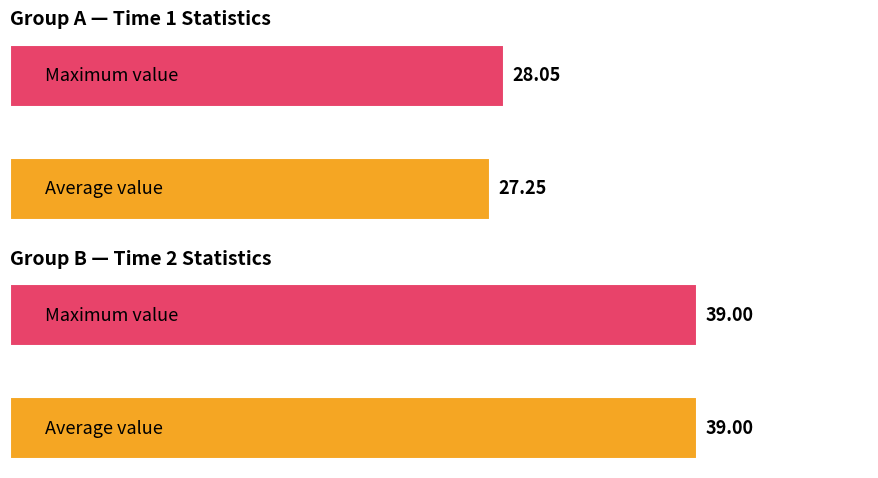

Rank the series by their maximum value, from lowest to highest.

Time 1, Time 2